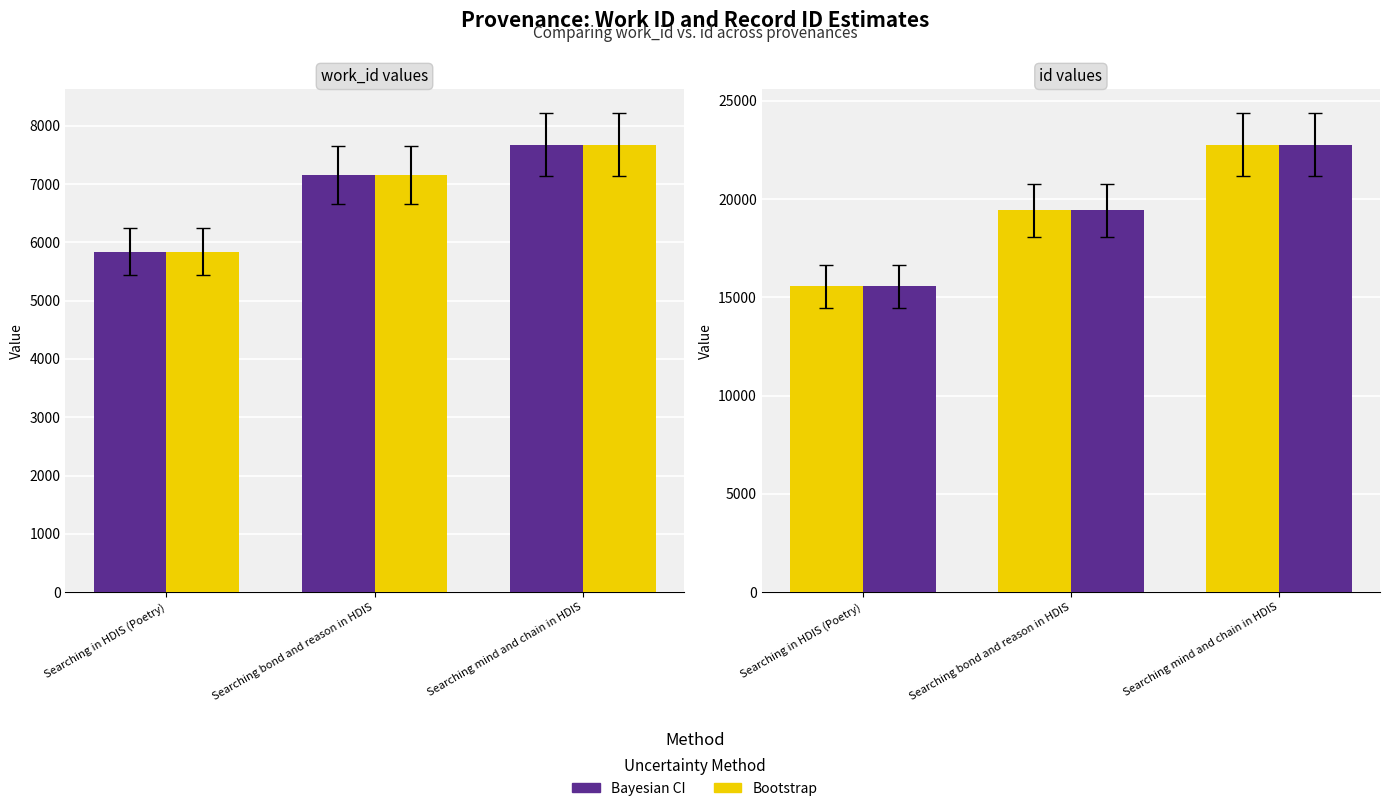

At which label does Bayesian CI first exceed 19426?

Searching mind and chain in HDIS